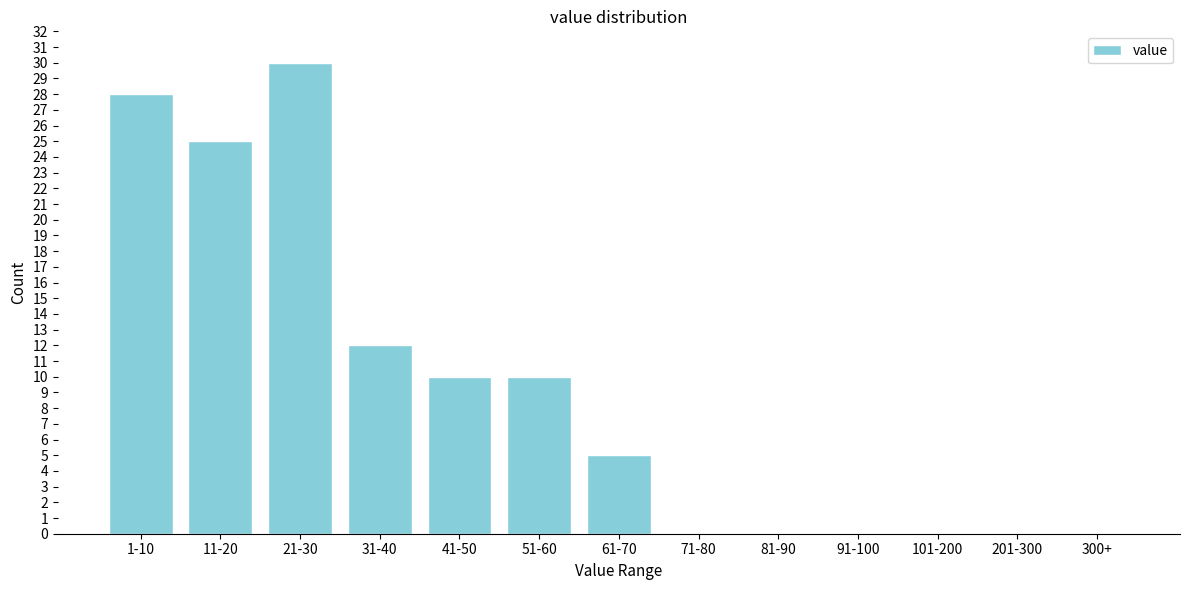

Reading left to right, list all the values displayed in this chart.

1-10=28	11-20=25	21-30=30	31-40=12	41-50=10	51-60=10	61-70=5	71-80=0	81-90=0	91-100=0	101-200=0	201-300=0	300+=0